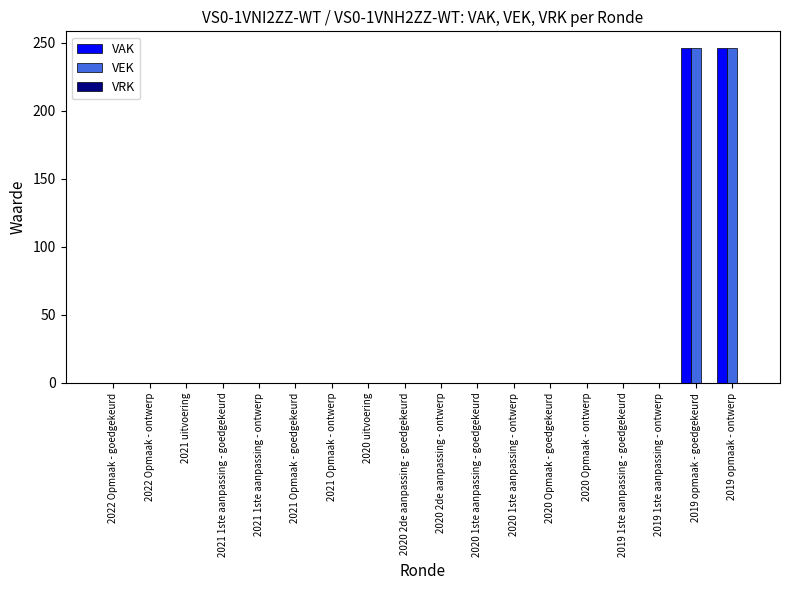

What is the total value across all series at 2019 opmaak - ontwerp?

492